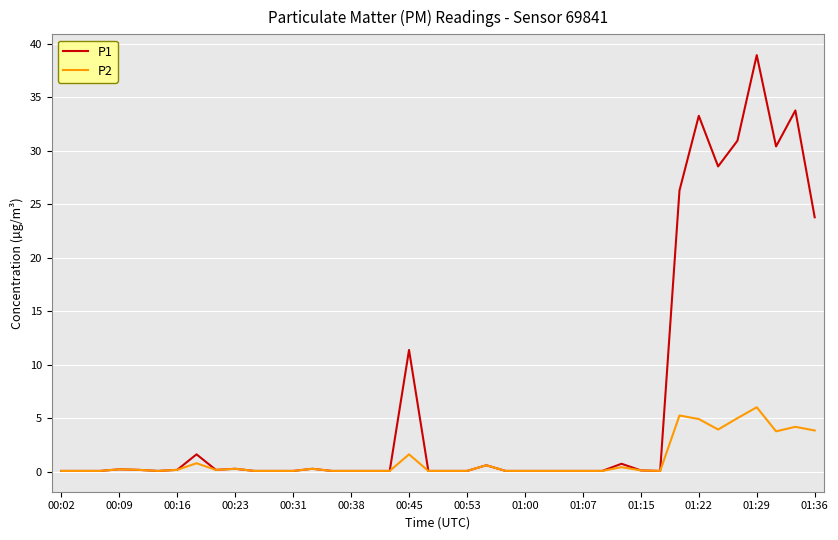

What is the maximum value shown in the chart?

39.0